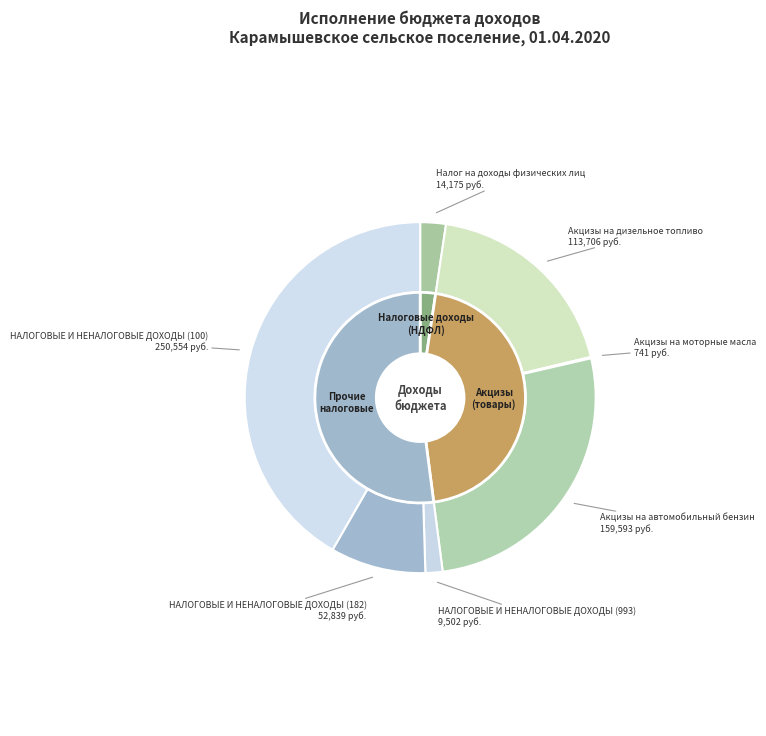

The НАЛОГОВЫЕ И НЕНАЛОГОВЫЕ ДОХОДЫ (182) slice represents 9% of the pie. True or false?

True